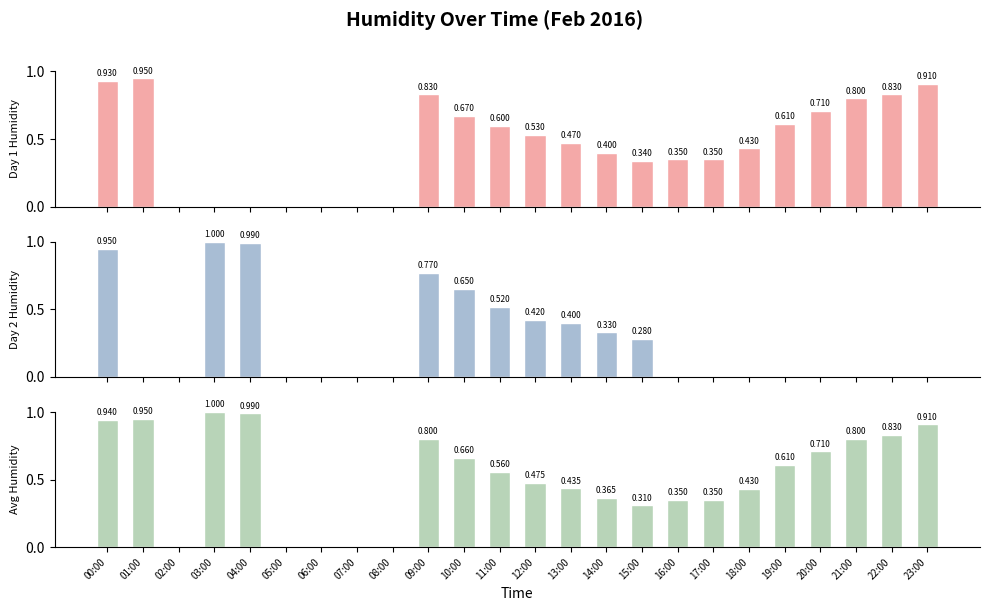

What is the value of the Avg Humidity bar at the 5th from the left?

1.0